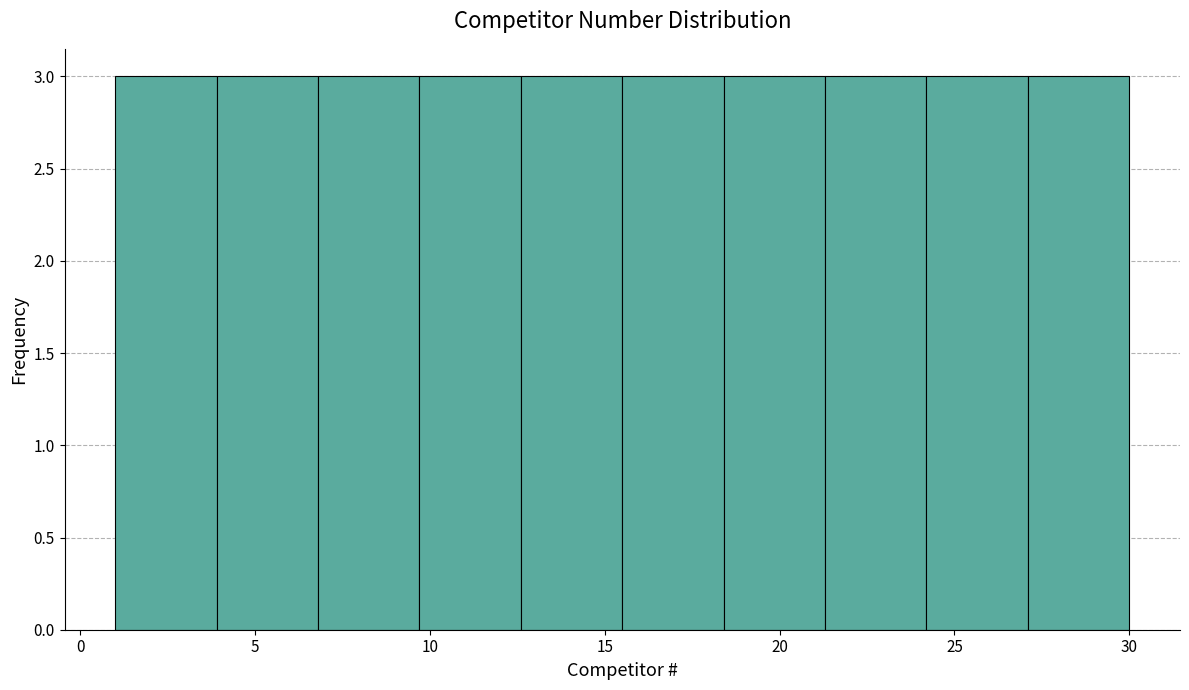

Reading left to right, transcribe this chart: for each bar, give the range it covers on the x-axis and its height. Neither the bar edges nor the heights are printed on the chart, so give them approximately, as read against the axes.

1.0 to 3.9: 3
3.9 to 6.8: 3
6.8 to 9.7: 3
9.7 to 12.6: 3
12.6 to 15.5: 3
15.5 to 18.4: 3
18.4 to 21.3: 3
21.3 to 24.2: 3
24.2 to 27.1: 3
27.1 to 30.0: 3